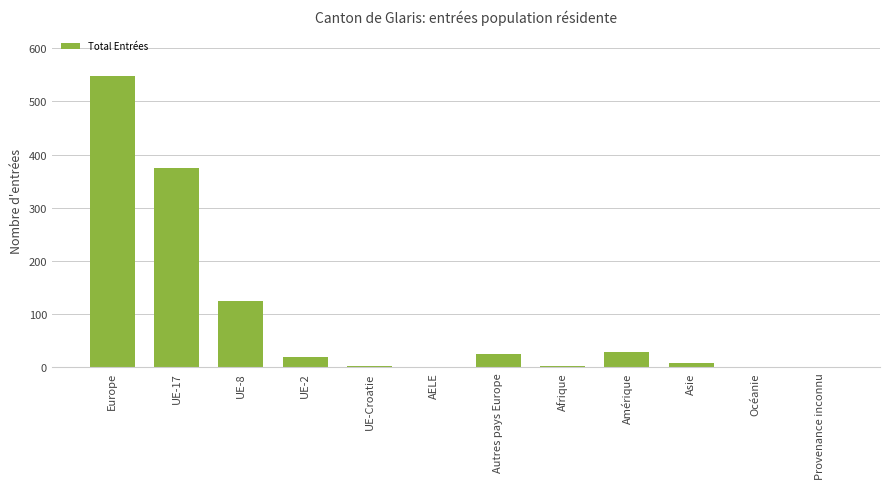

Is it true that the value at Provenance inconnu is -257?

False